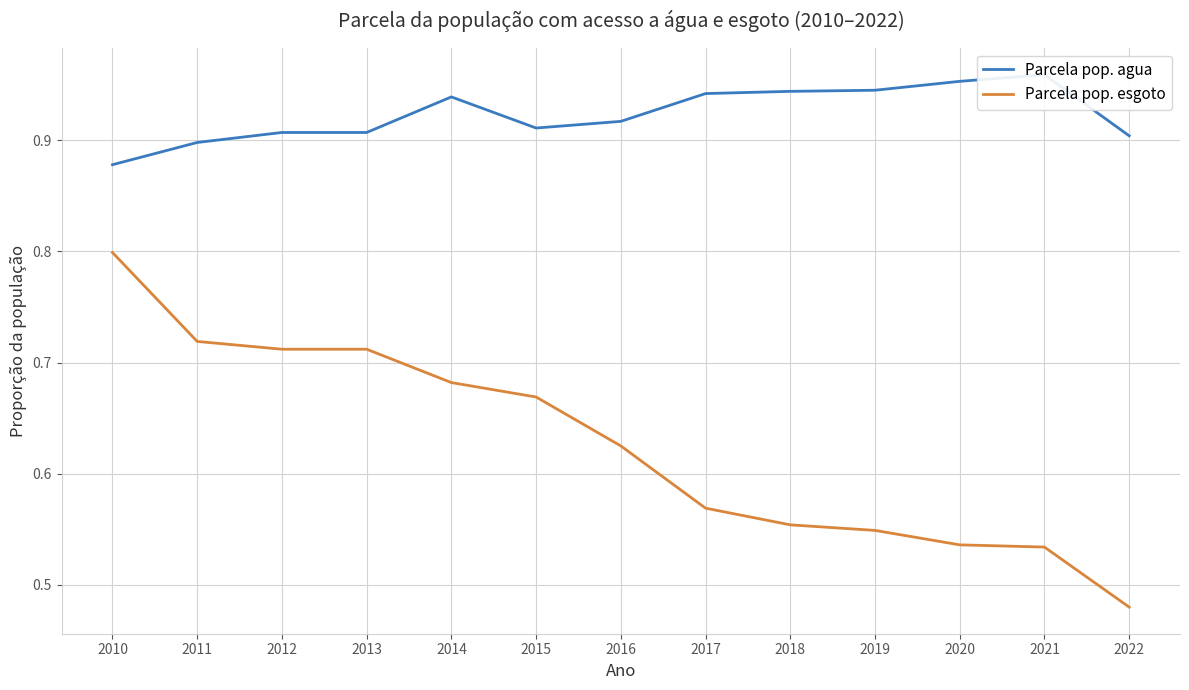

How many lines are shown in the chart?

2